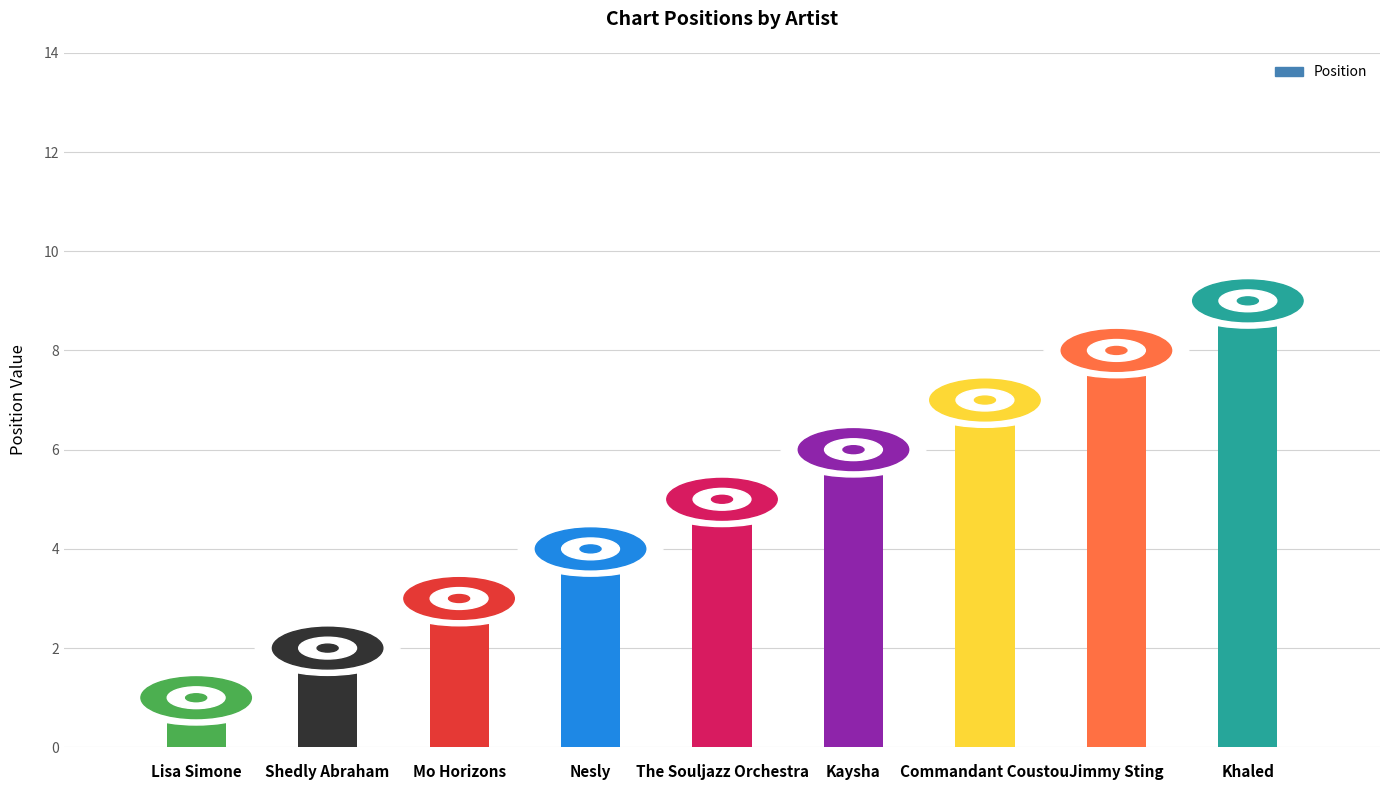

What is the greatest value displayed?

9